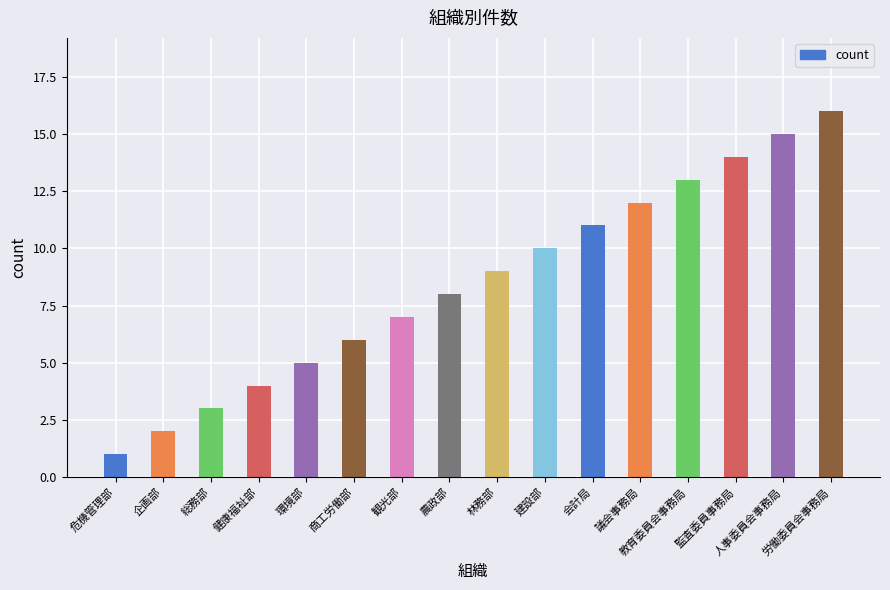

What is the maximum value shown in the chart?

16